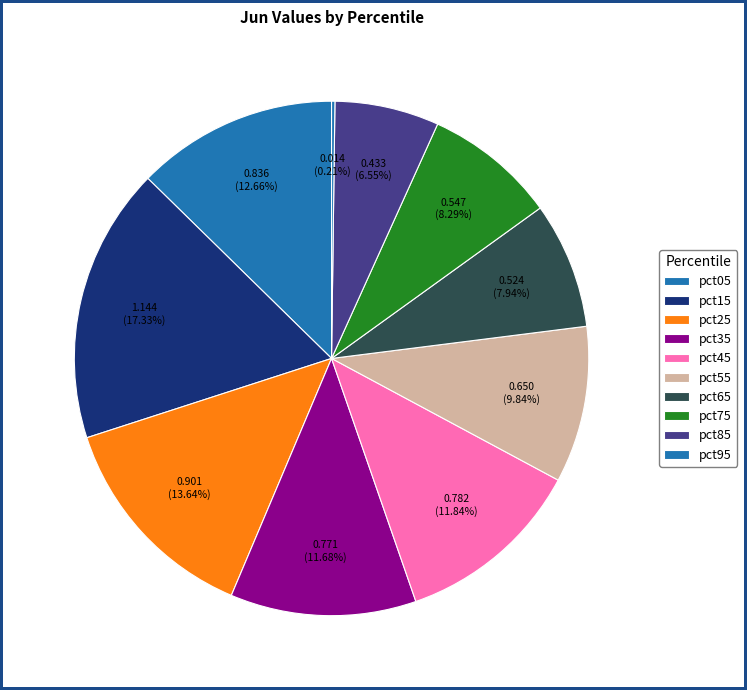

Combined, do pct35 and pct25 account for over 50%?

No